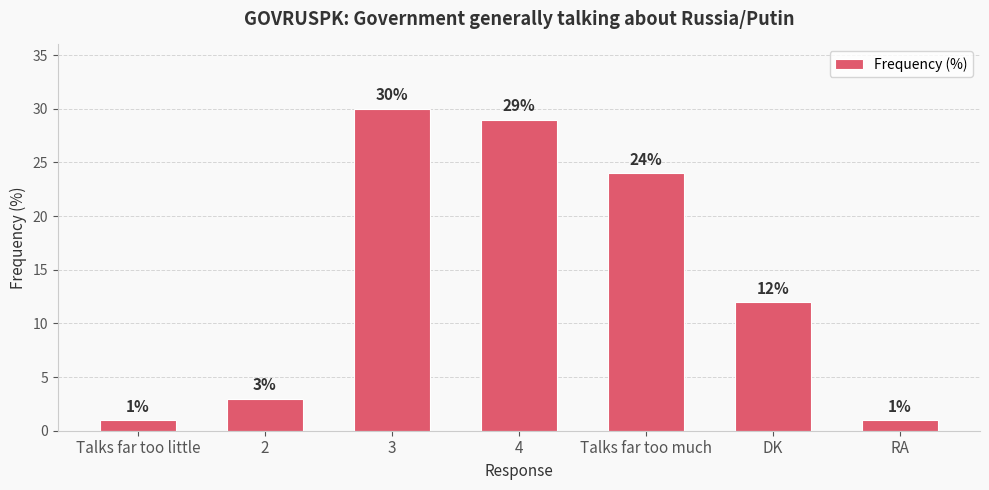

Which has a higher value, RA or 4?

4